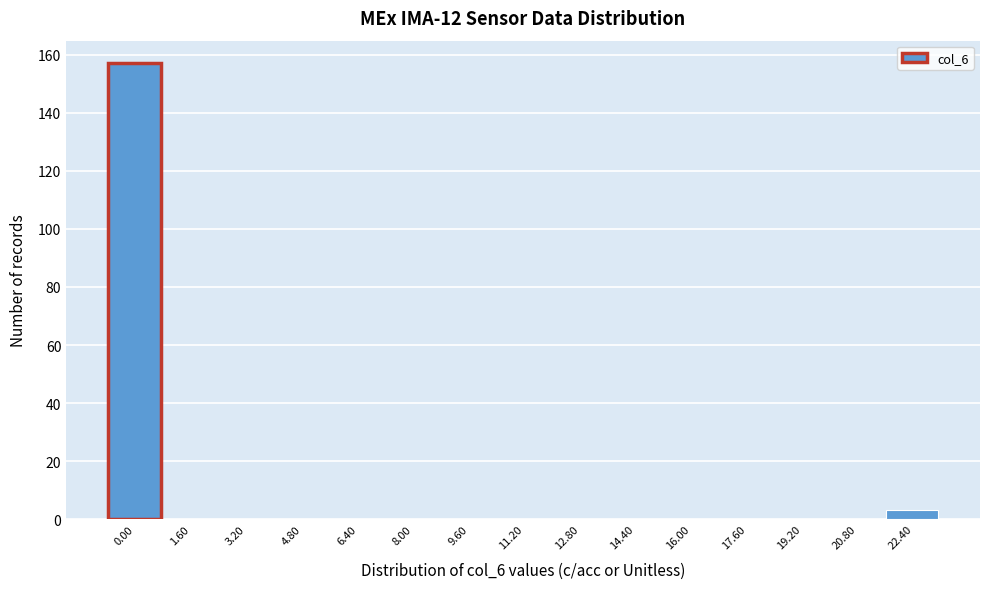

Reading left to right, transcribe all the data shown in this chart.

0.00=157	1.60=0	3.20=0	4.80=0	6.40=0	8.00=0	9.60=0	11.20=0	12.80=0	14.40=0	16.00=0	17.60=0	19.20=0	20.80=0	22.40=3